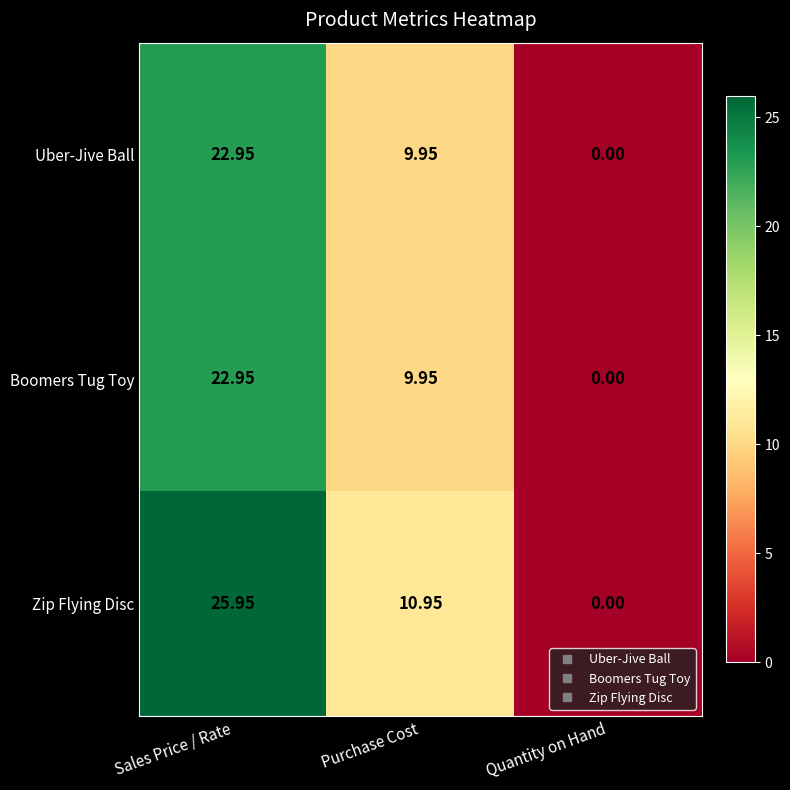

Which series changed the most between Sales Price / Rate and Quantity on Hand?

Zip Flying Disc